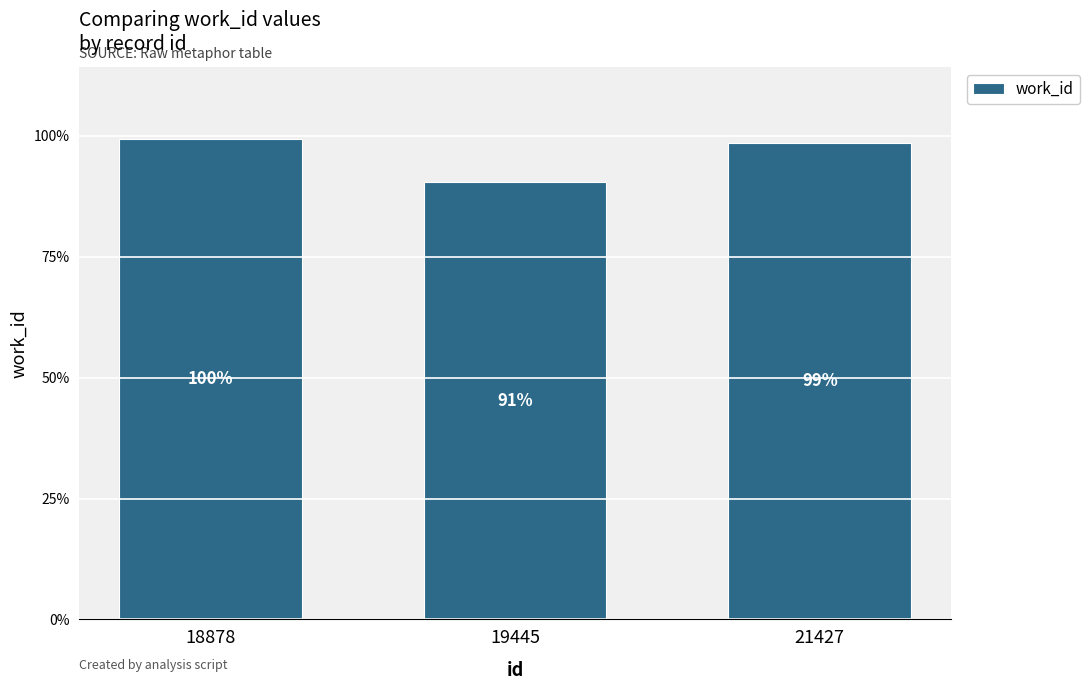

What is the approximate value at 19445, to the nearest 5?

3620